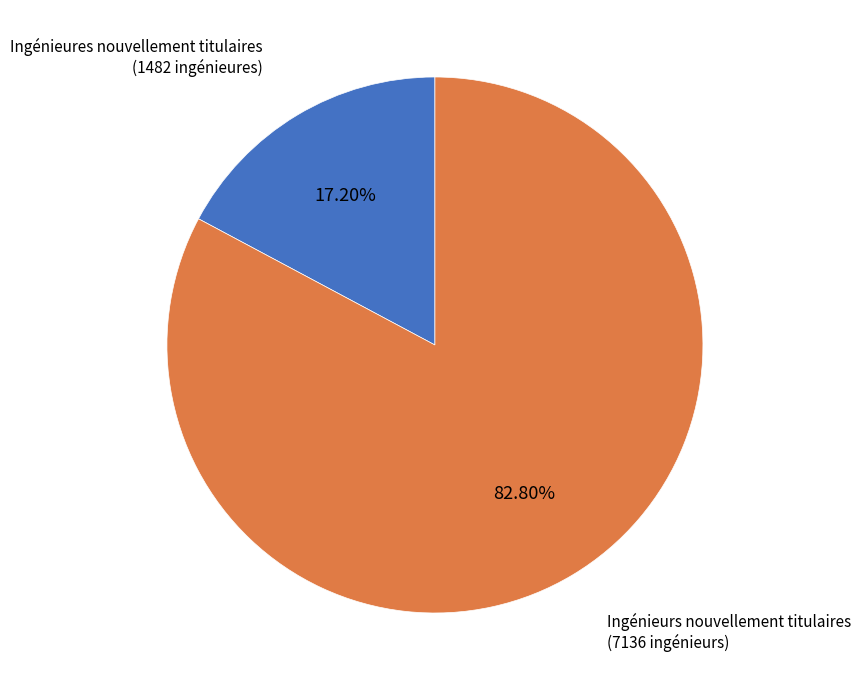

Is there a majority slice in this chart?

Yes